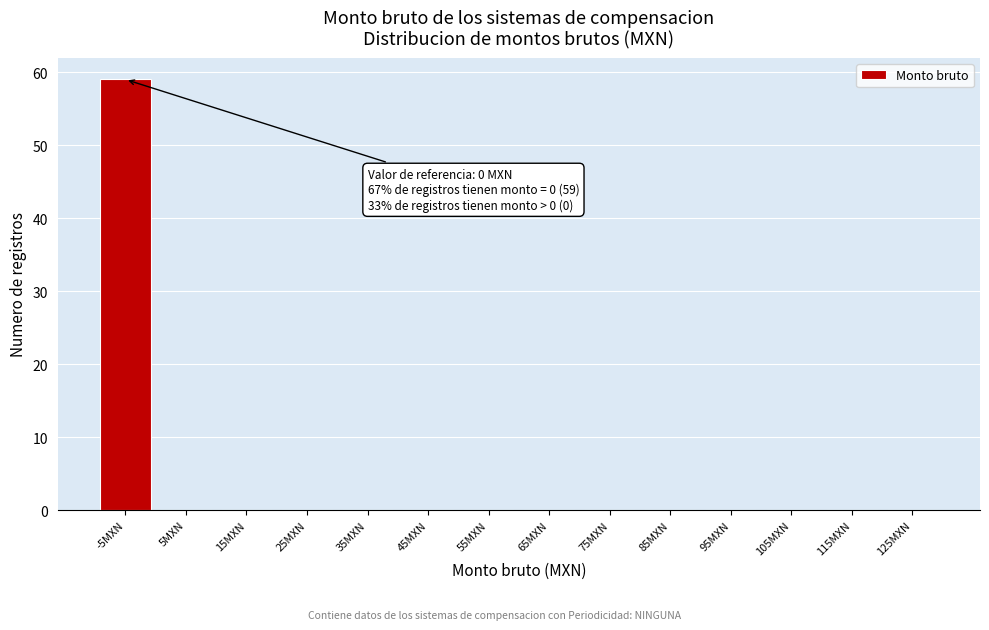

Reading left to right, transcribe all the data shown in this chart.

-5MXN=59	5MXN=0	15MXN=0	25MXN=0	35MXN=0	45MXN=0	55MXN=0	65MXN=0	75MXN=0	85MXN=0	95MXN=0	105MXN=0	115MXN=0	125MXN=0